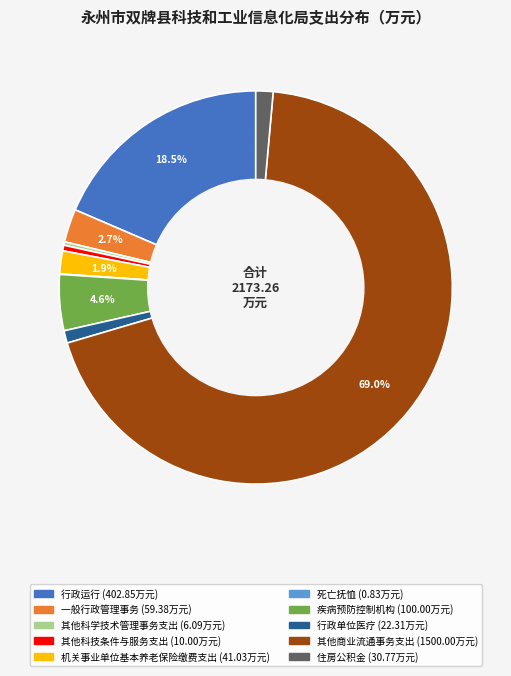

What is the majority slice?

其他商业流通事务支出